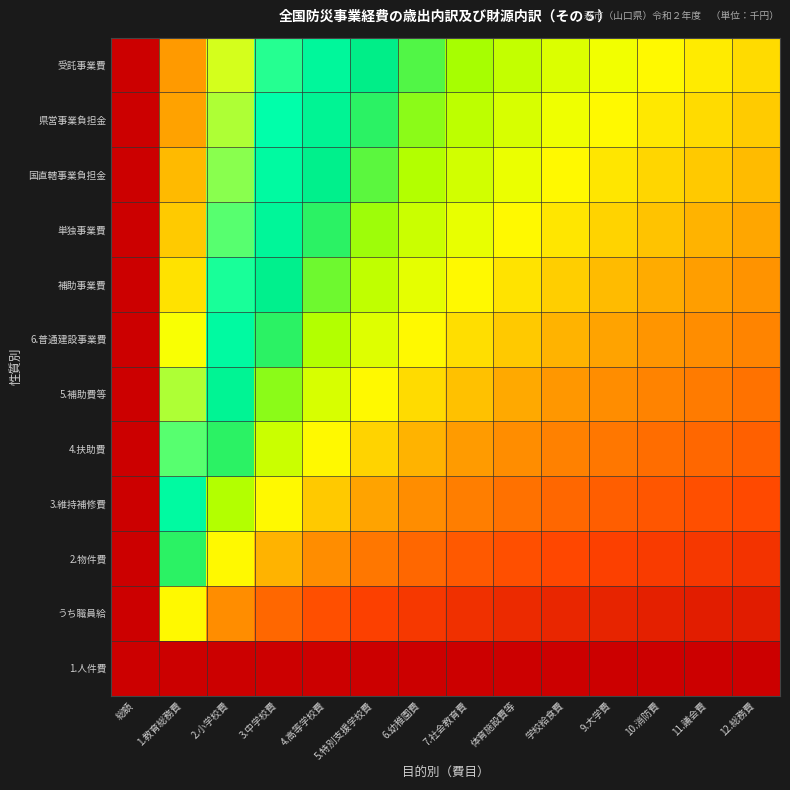

What is the total value across all series at 9.大学費?

4.2